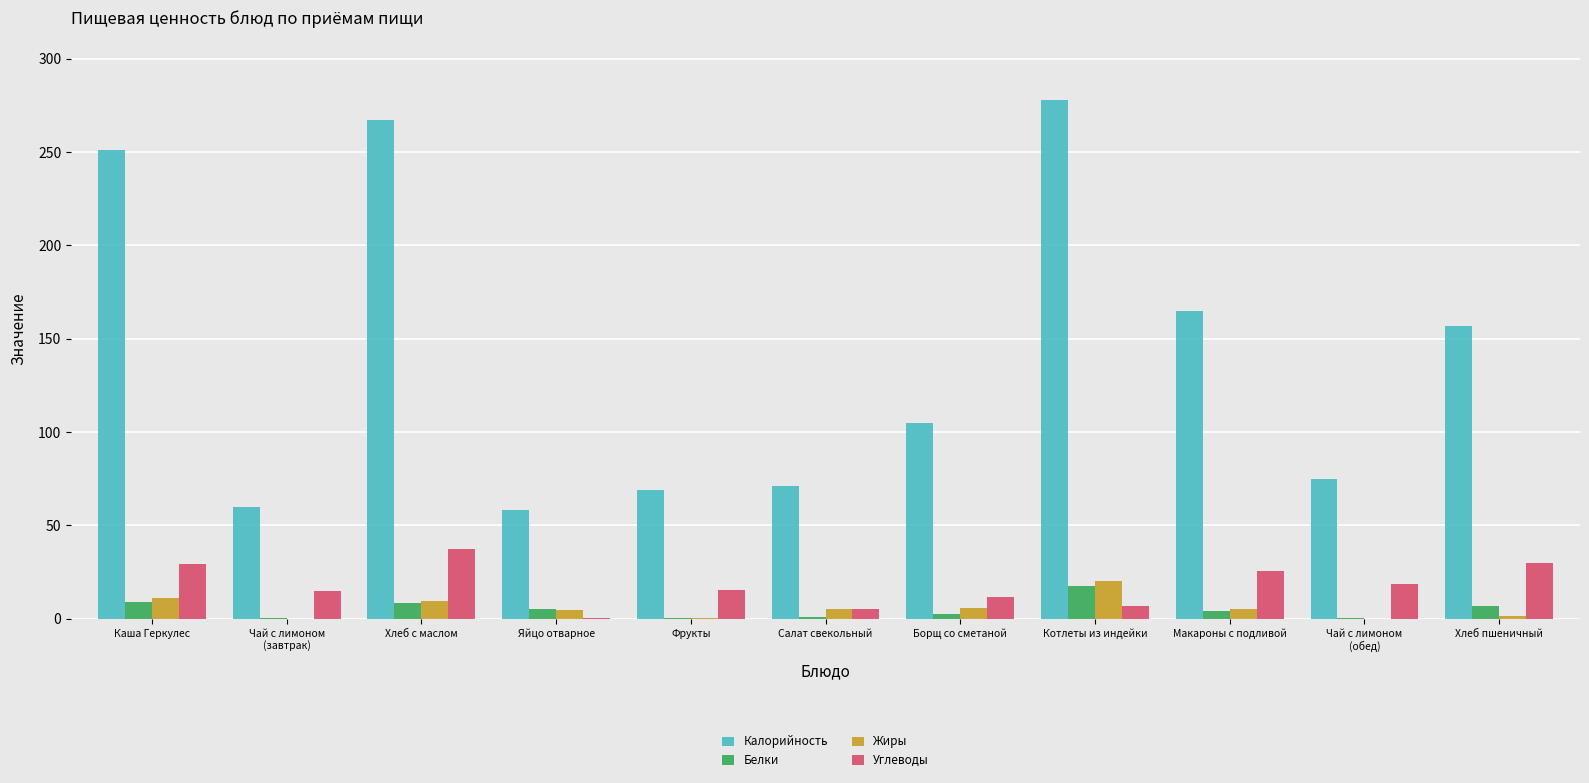

The value of Белки at Чай с лимоном
(обед) is 0.2. True or false?

True